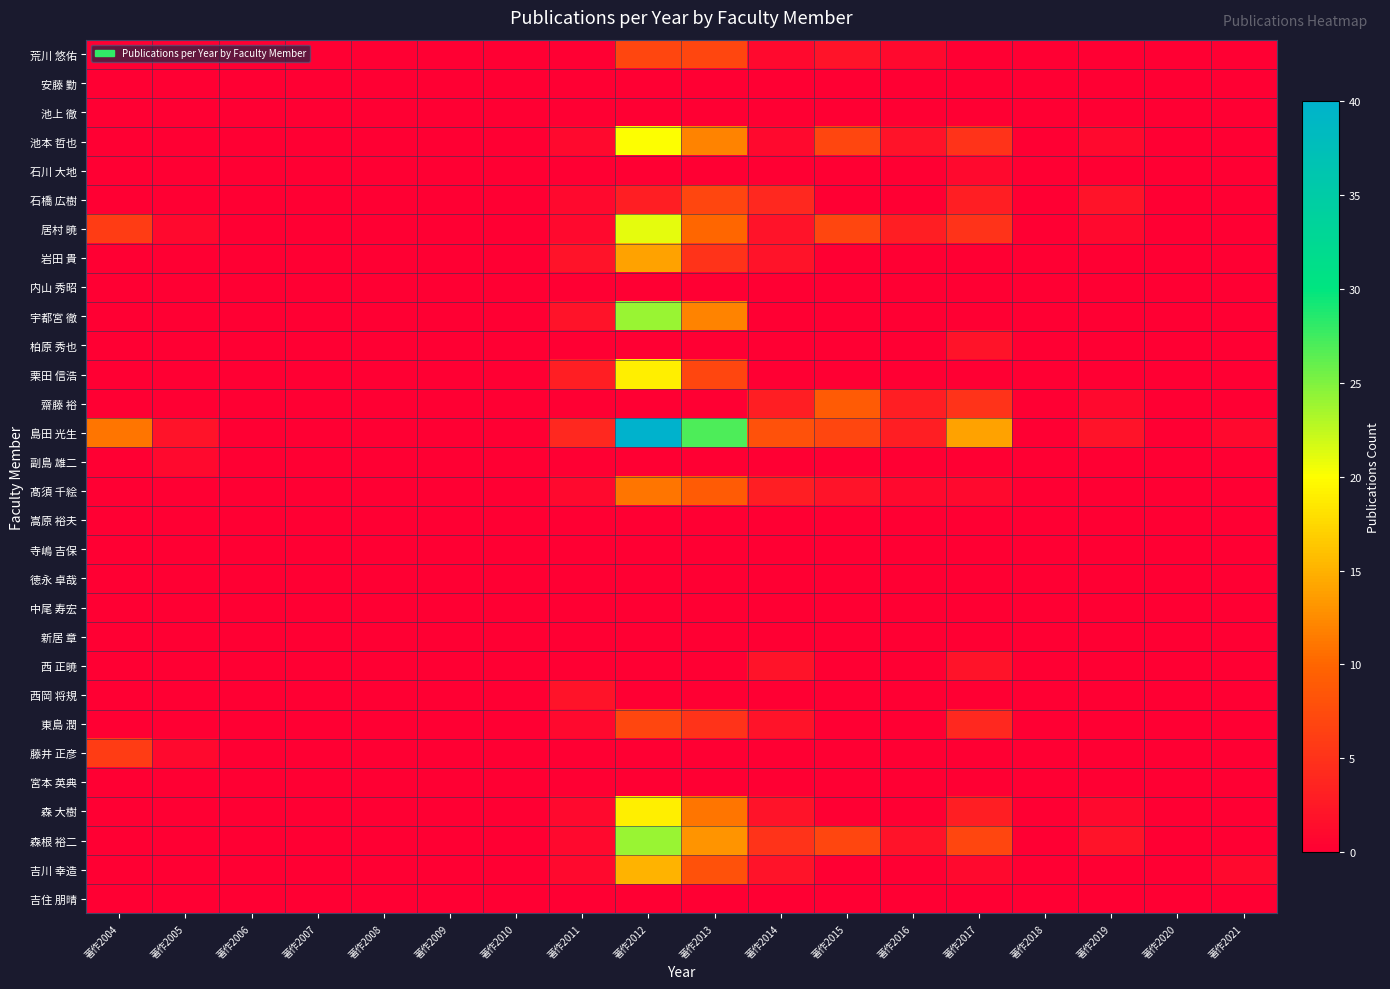

Which series has the largest range (max minus min)?

島田 光生